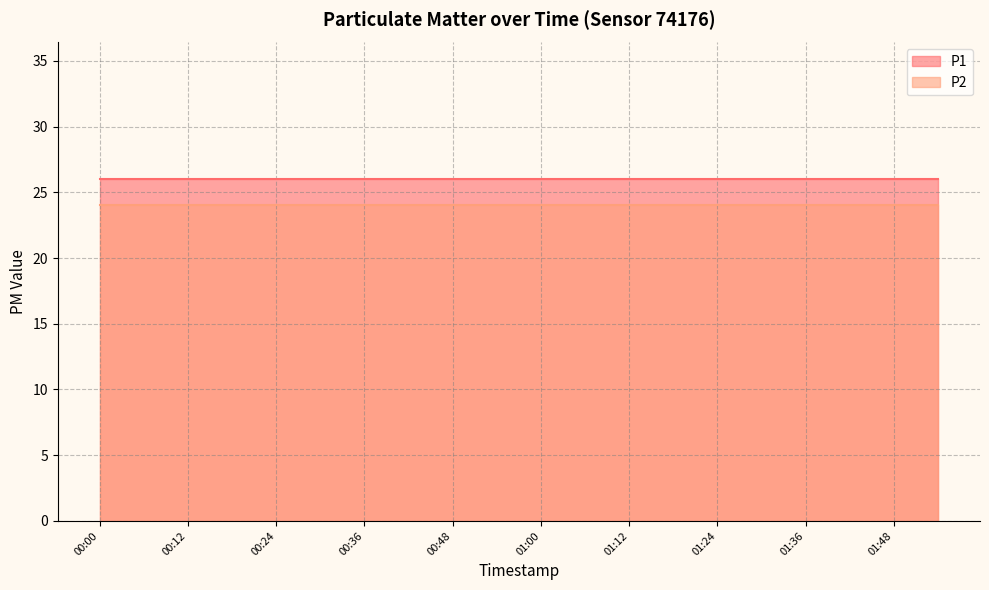

What is the sum of all P1 values?

520